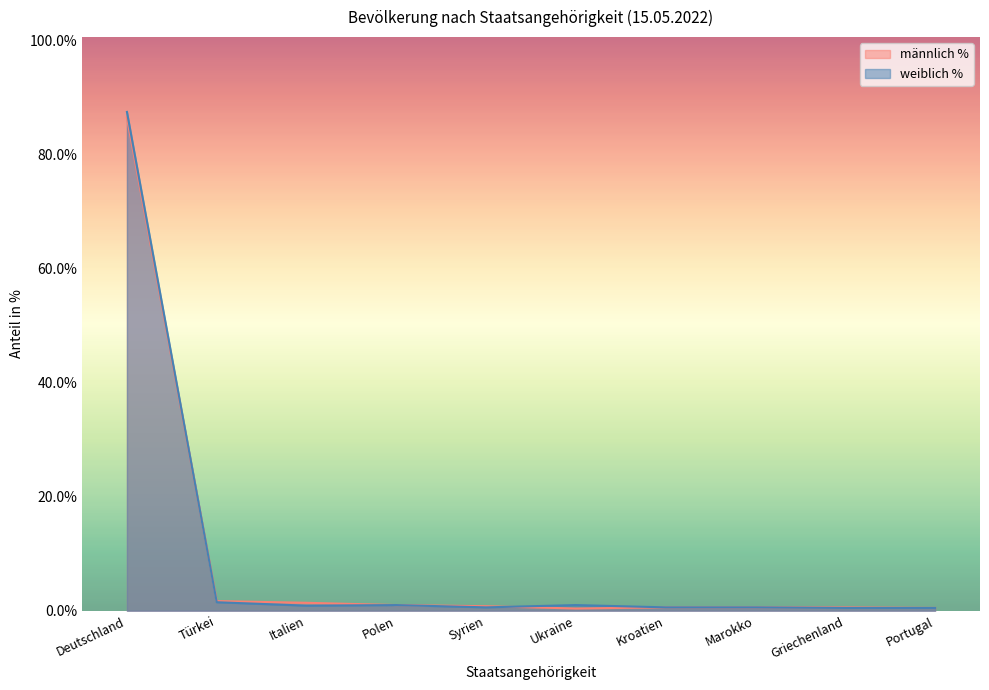

Is it true that männlich % equals 0.9 at Marokko?

False